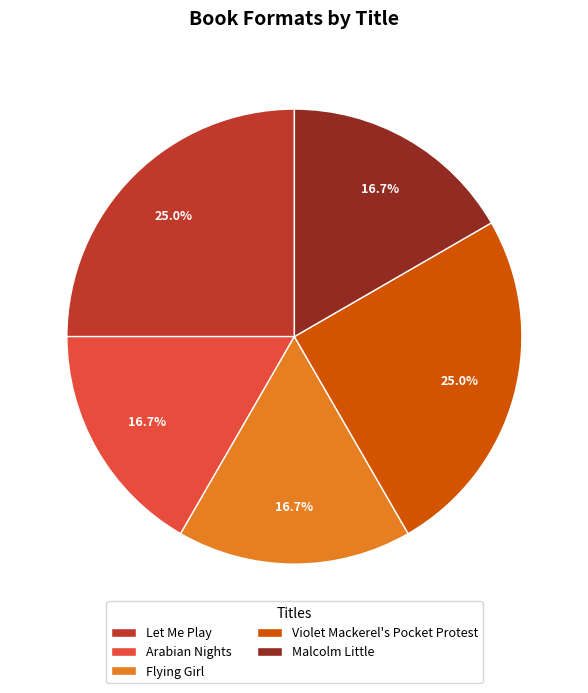

Count the number of slices in the pie.

5